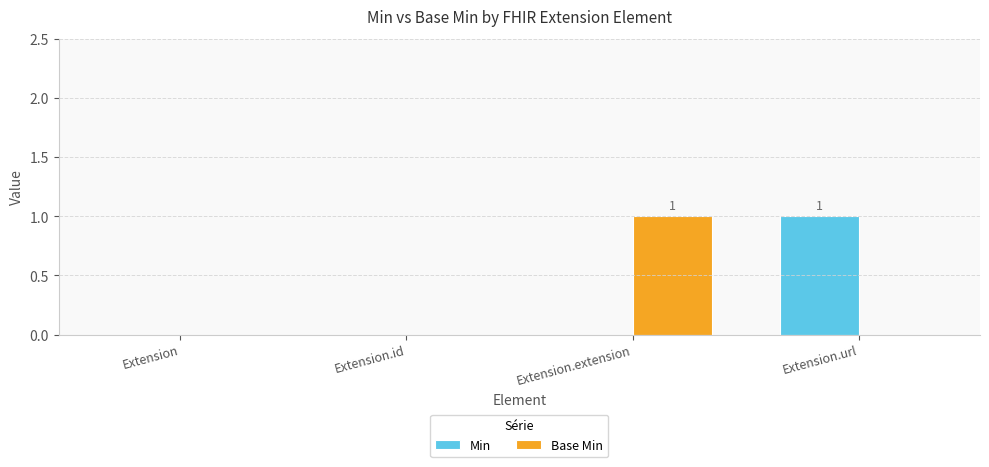

What is the total value across all series at Extension.url?

1